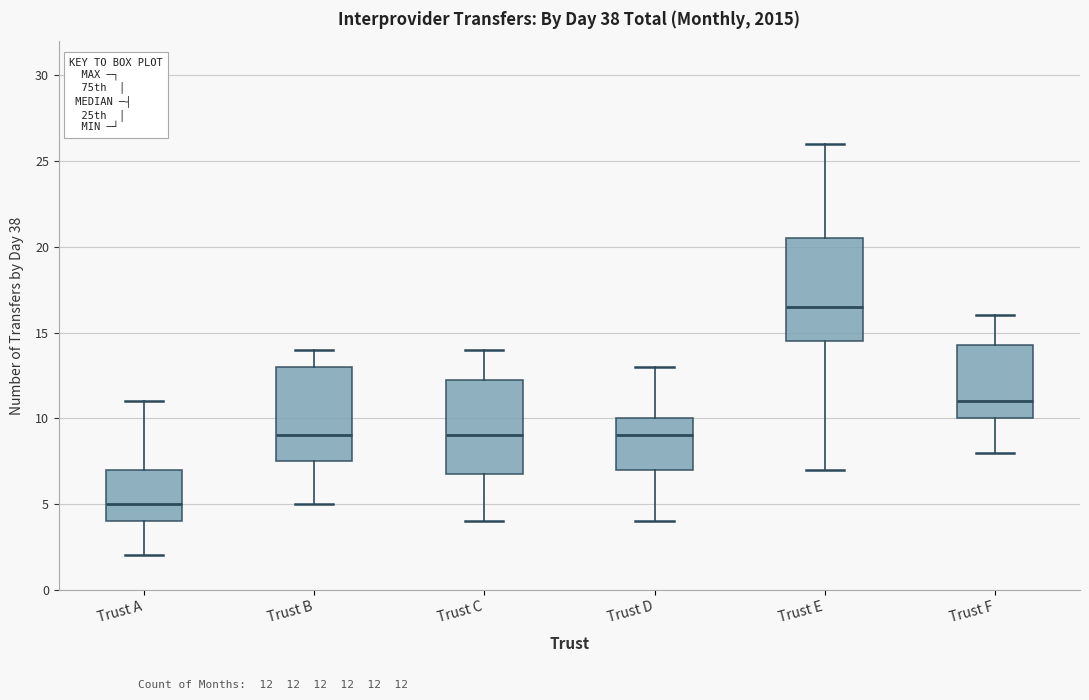

Reading left to right, read every box against the y-axis: the position of its median line, the range the box covers, and the ends of its whiskers. The values are not printed on the chart, so give them approximately, as read against the axis.

Trust A: median 5.0, box 4.0 to 7.0, whiskers 2.0 to 11.0
Trust B: median 9.0, box 7.5 to 13.0, whiskers 5.0 to 14.0
Trust C: median 9.0, box 7.0 to 12.5, whiskers 4.0 to 14.0
Trust D: median 9.0, box 7.0 to 10.0, whiskers 4.0 to 13.0
Trust E: median 16.5, box 14.5 to 20.5, whiskers 7.0 to 26.0
Trust F: median 11.0, box 10.0 to 14.5, whiskers 8.0 to 16.0